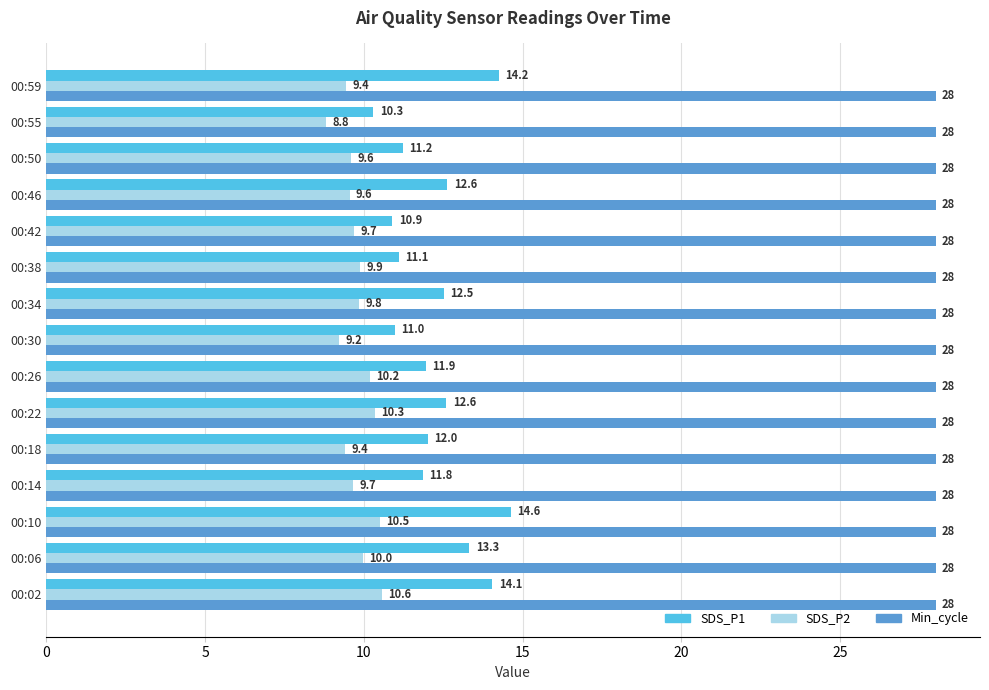

What is the average value of the SDS_P2 series?

9.8